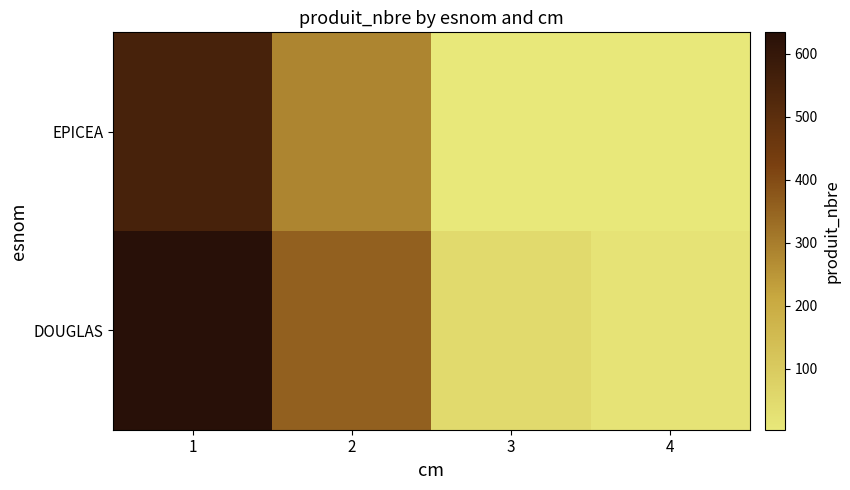

How many distinct data groups are displayed?

2